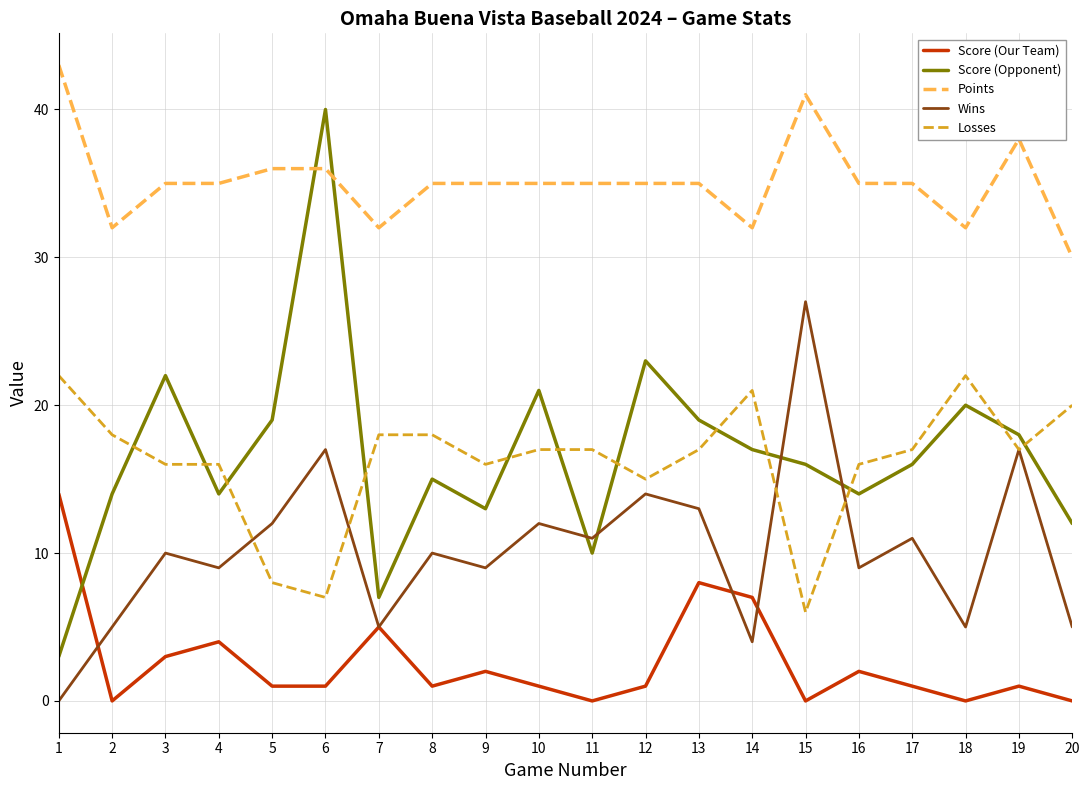

How many times do Losses and Score (Opponent) cross each other?

12